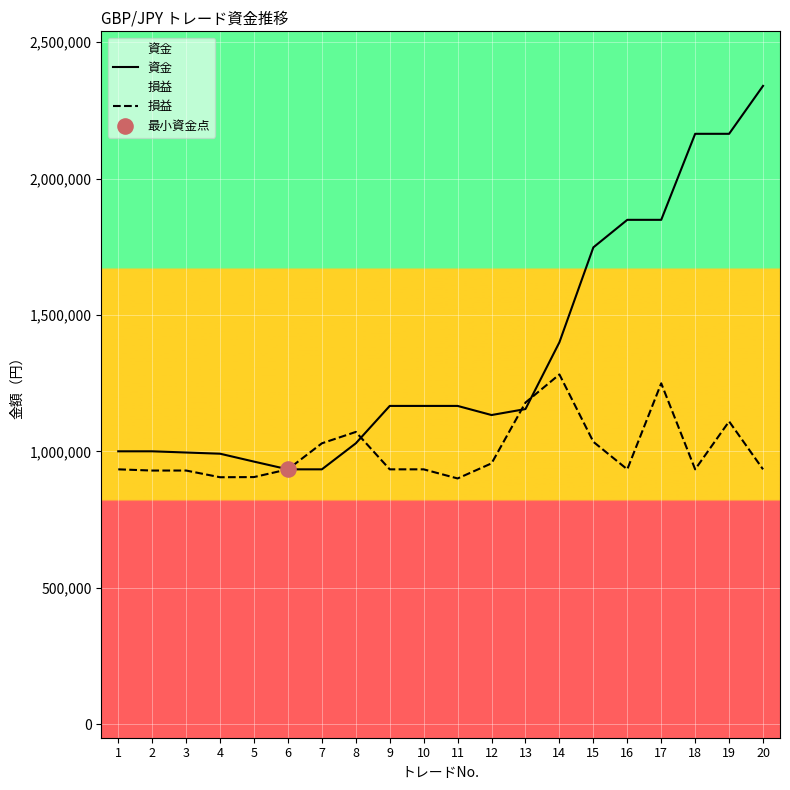

What are all the series names shown in the legend?

資金, 損益